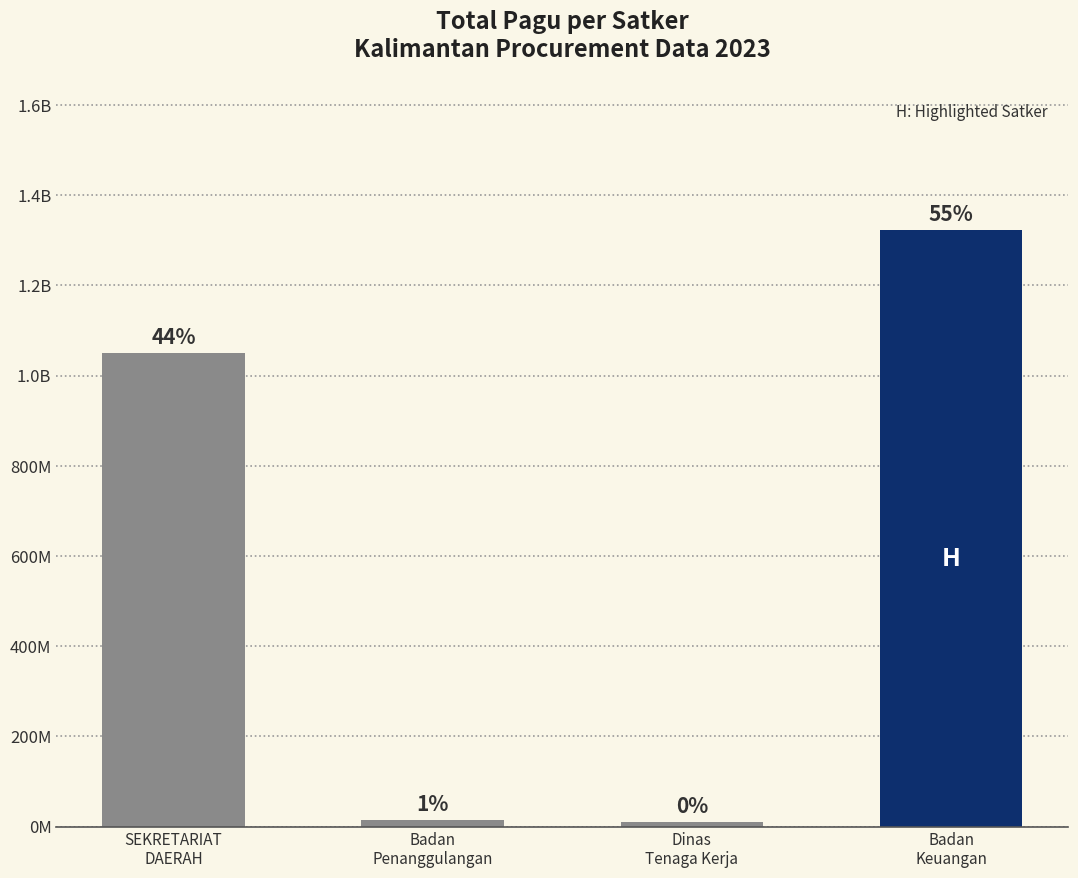

What is the difference between the second highest and second lowest values?

1035093000